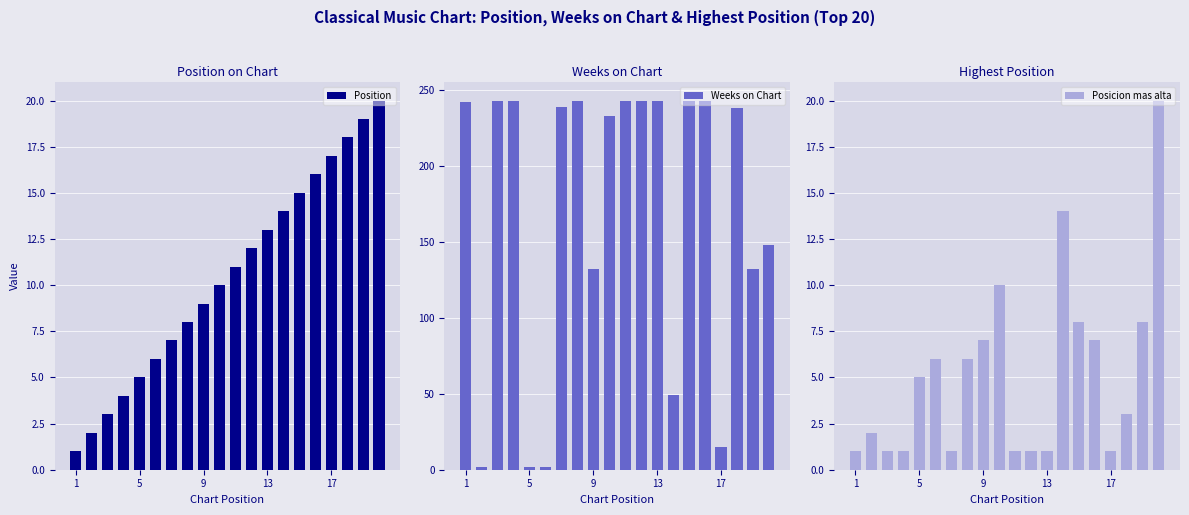

What is the sum of all Position values?

210